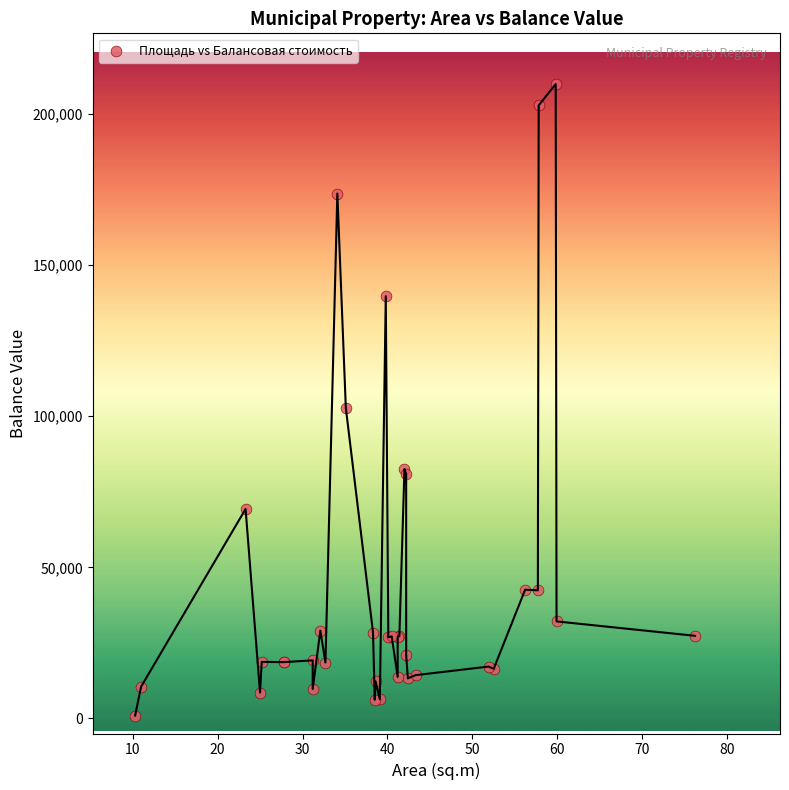

What Y value in the scatter plot is closest to 105451?

102718